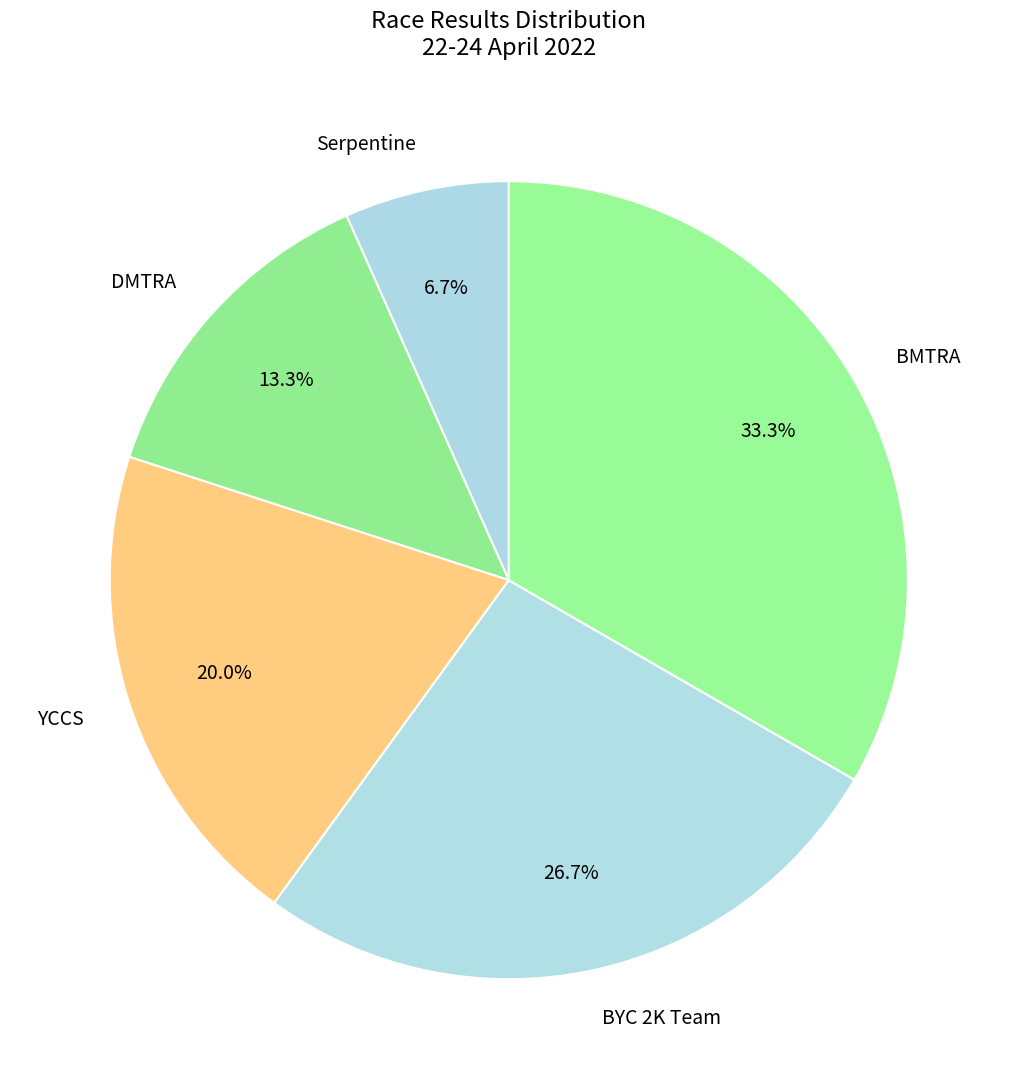

Which category has the smallest portion of the pie?

Serpentine